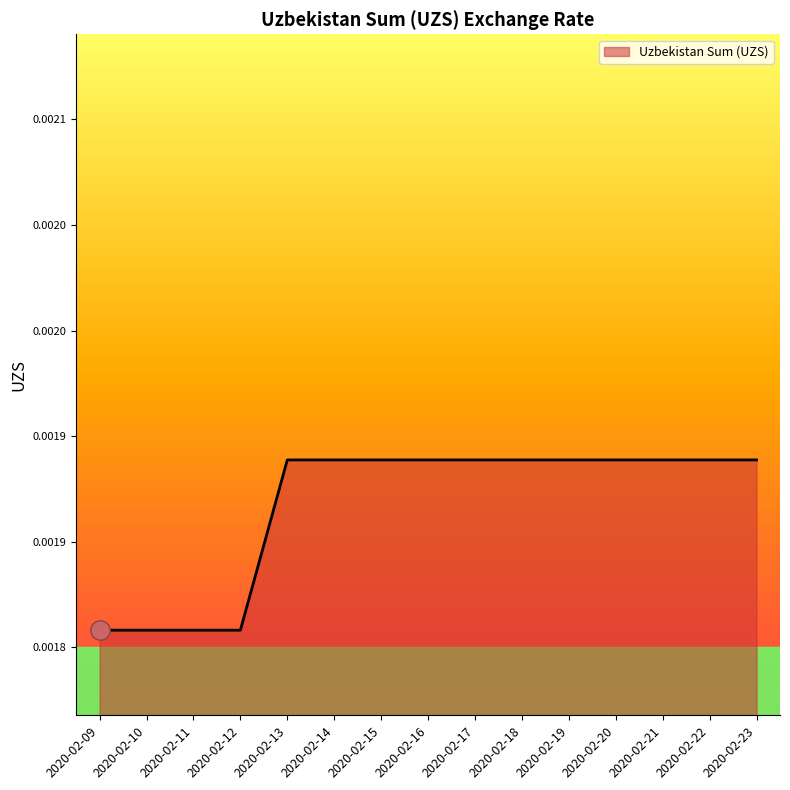

Is this an area chart (filled region under the line)?

Yes